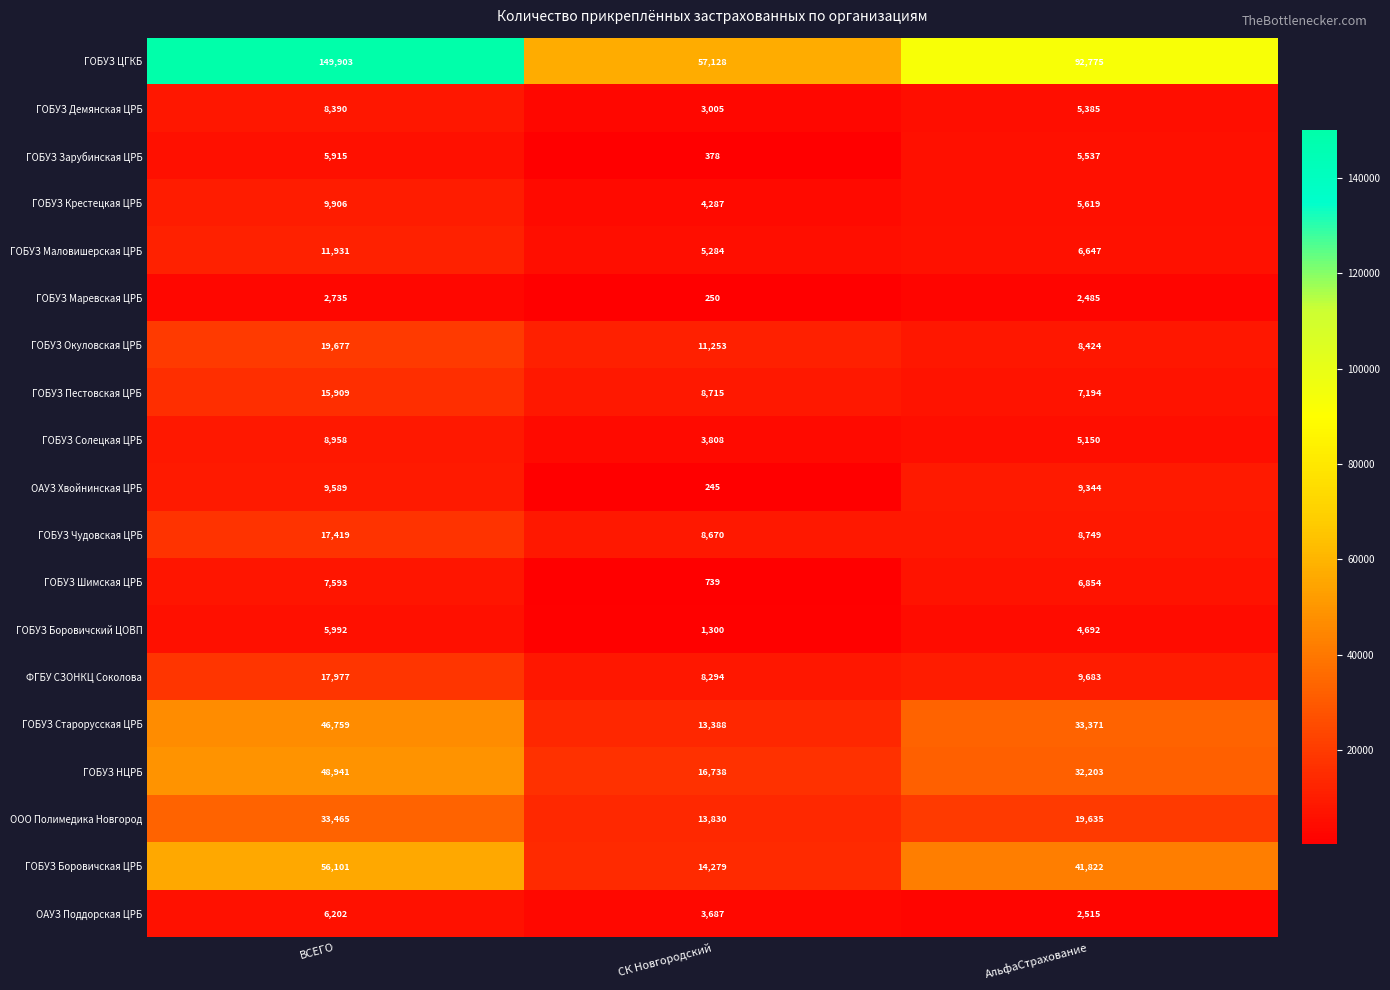

Rank the series at АльфаСтрахование from highest to lowest value.

ГОБУЗ ЦГКБ, ГОБУЗ Боровичская ЦРБ, ГОБУЗ Старорусская ЦРБ, ГОБУЗ НЦРБ, ООО Полимедика Новгород, ФГБУ СЗОНКЦ Соколова, ОАУЗ Хвойнинская ЦРБ, ГОБУЗ Чудовская ЦРБ, ГОБУЗ Окуловская ЦРБ, ГОБУЗ Пестовская ЦРБ, ГОБУЗ Шимская ЦРБ, ГОБУЗ Маловишерская ЦРБ, ГОБУЗ Крестецкая ЦРБ, ГОБУЗ Зарубинская ЦРБ, ГОБУЗ Демянская ЦРБ, ГОБУЗ Солецкая ЦРБ, ГОБУЗ Боровичский ЦОВП, ОАУЗ Поддорская ЦРБ, ГОБУЗ Маревская ЦРБ